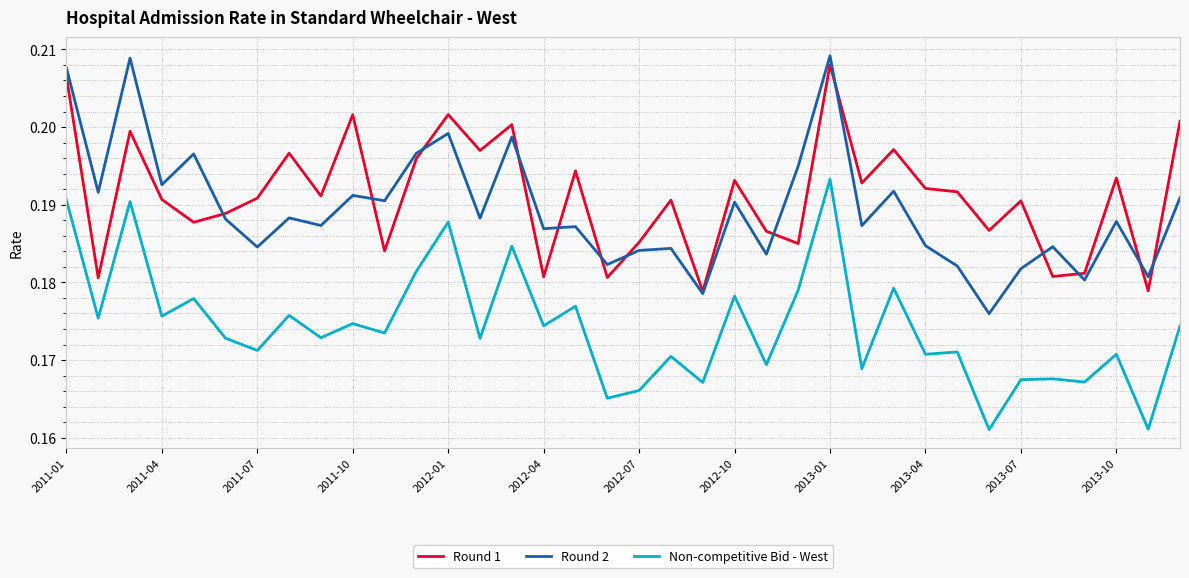

True or false: Round 1 and Non-competitive Bid - West intersect in this chart.

False